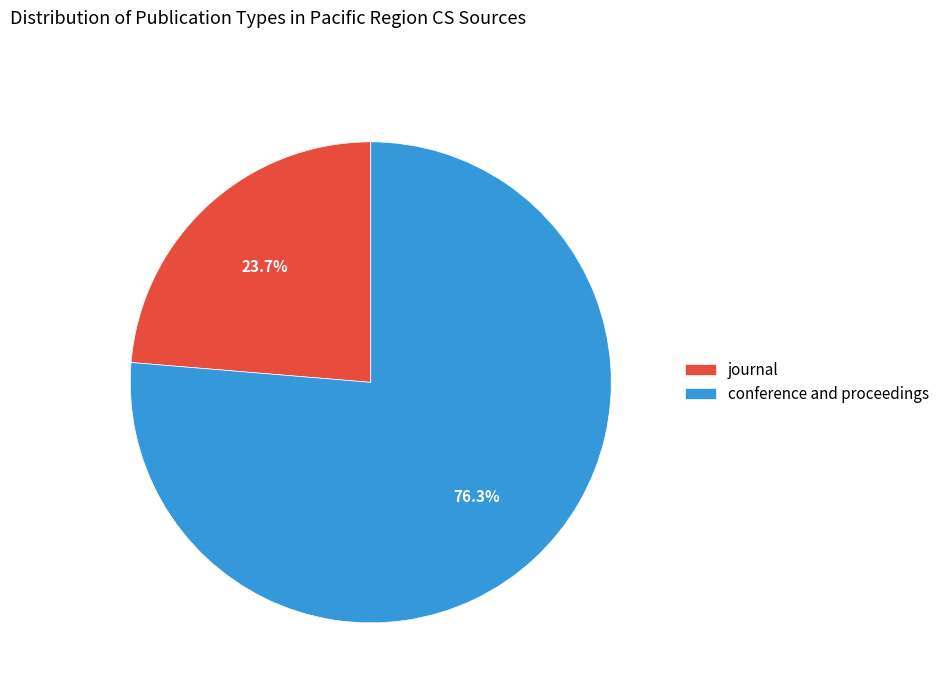

To the nearest percent, what is the average slice percentage?

50%